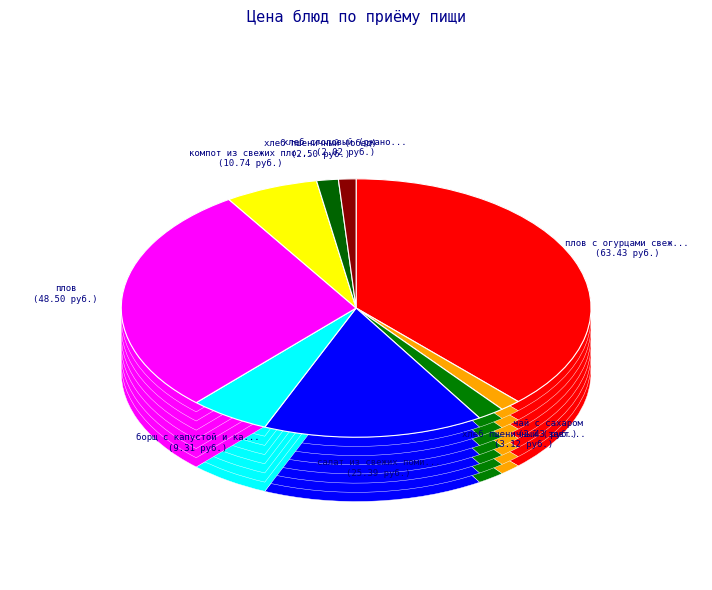

Rank the categories by value from lowest to highest.

хлеб столовый (ржано-пшеничный), чай с сахаром, хлеб пшеничный (обед), хлеб пшеничный (завтрак), борщ с капустой и картофелем, компот из свежих плодов, салат из свежих помидоров и огурцов, плов, плов с огурцами свежими (порциями)